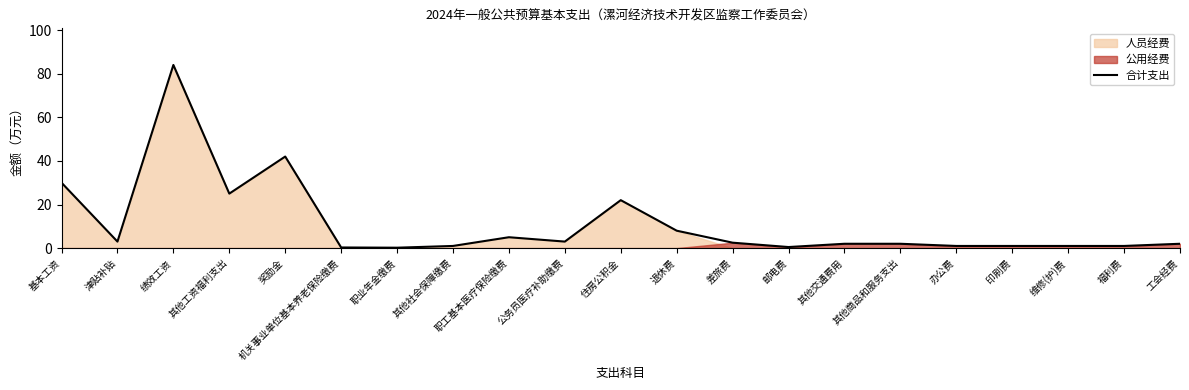

What is the value of the 21st point from the left?

2.0